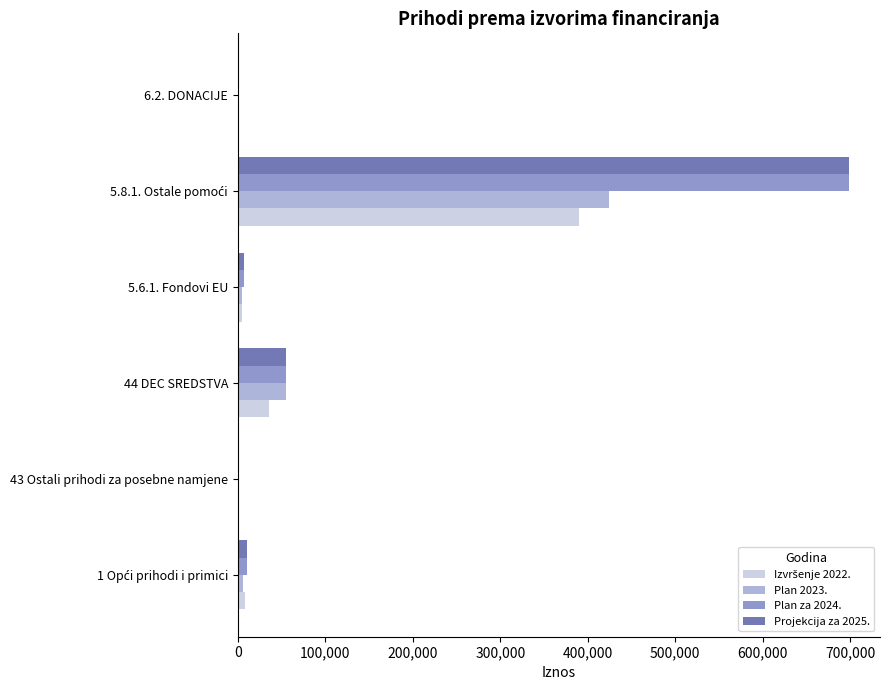

Is the value of Plan za 2024. at 43 Ostali prihodi za posebne namjene greater than the value of Plan 2023. at 44 DEC SREDSTVA?

No